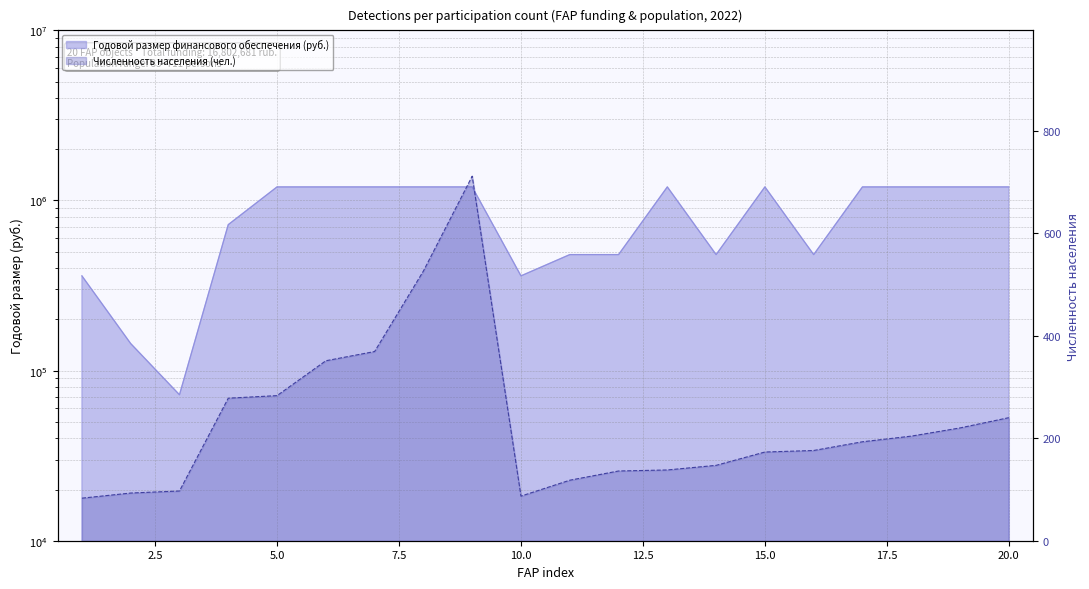

How many interior local valleys does the Годовой размер финансового обеспечения series have?

4